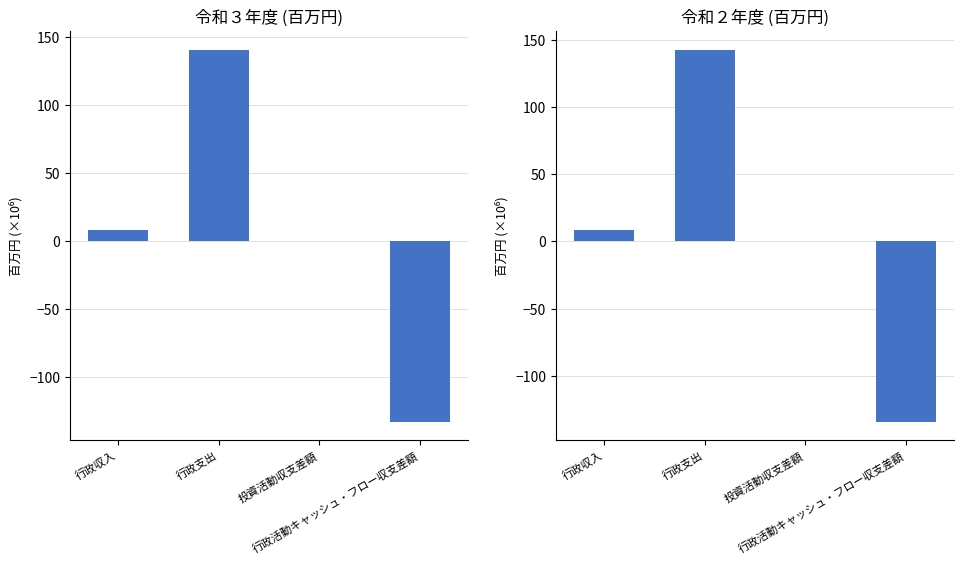

How many bars are there in total?

8